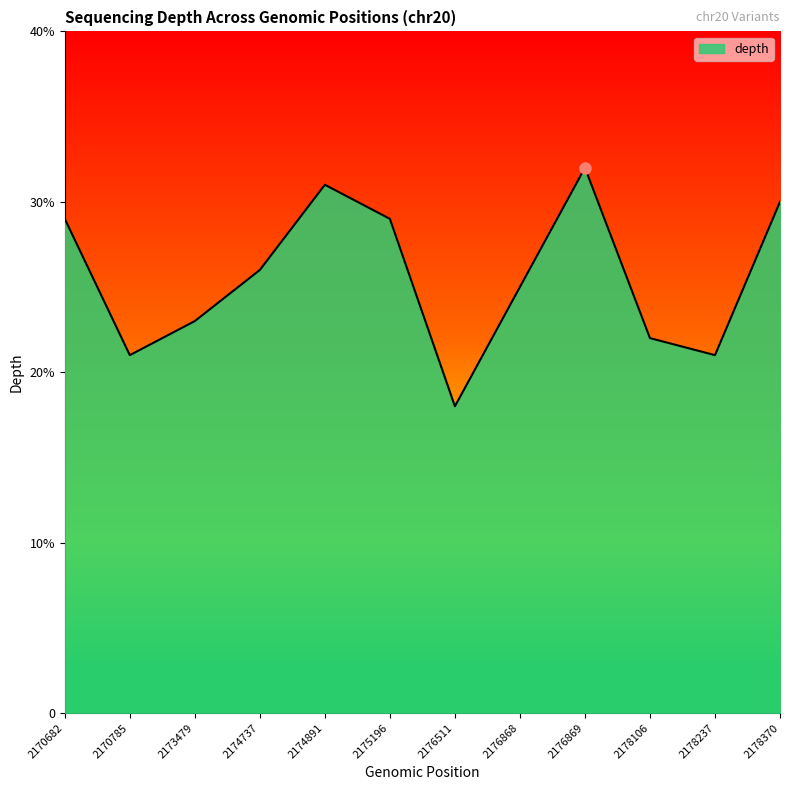

What is the difference between the values at 2178106 and 2178237?

1